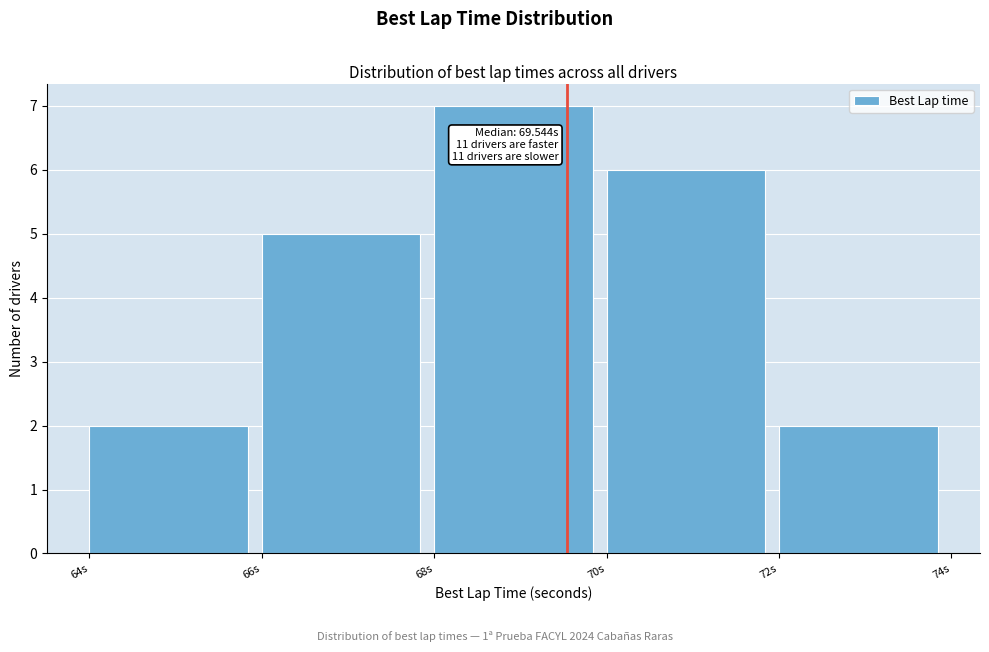

Over which range of the x-axis is the bar tallest?

68 to 70